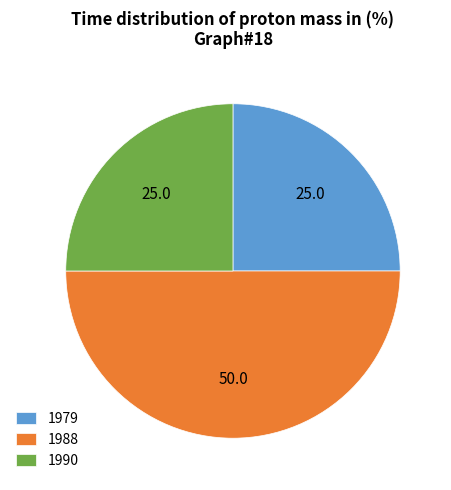

The 1979 slice represents 37% of the pie. True or false?

False